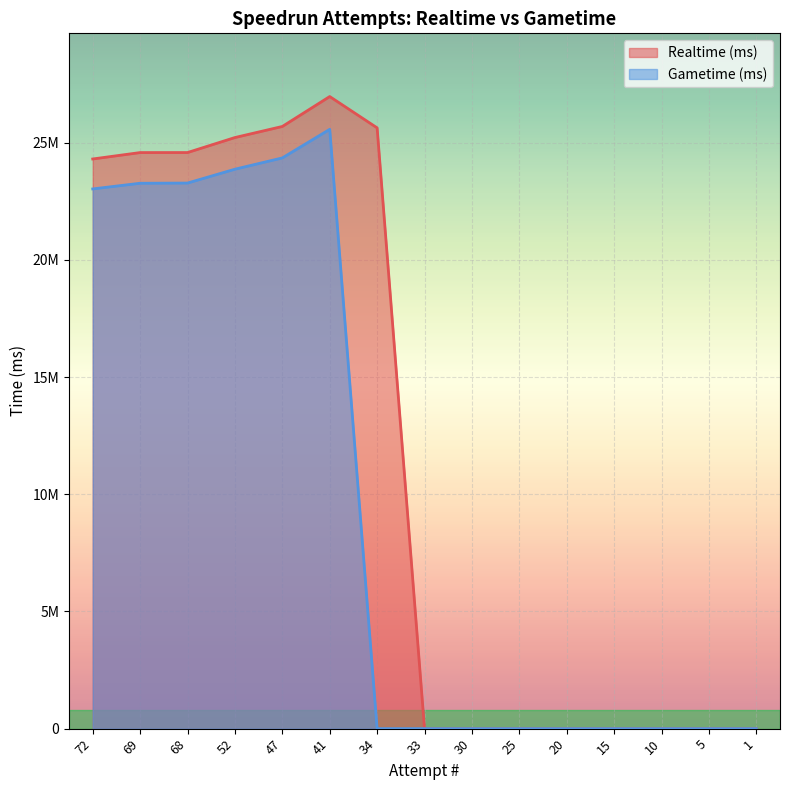

What are all the series names shown in the legend?

Realtime (ms), Gametime (ms)